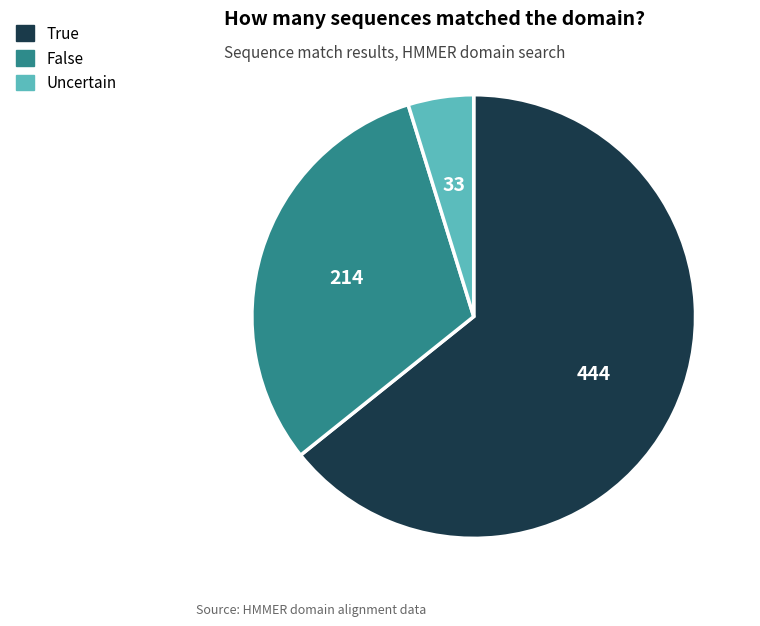

Approximately how many times larger is the value at False compared to True?

0.5